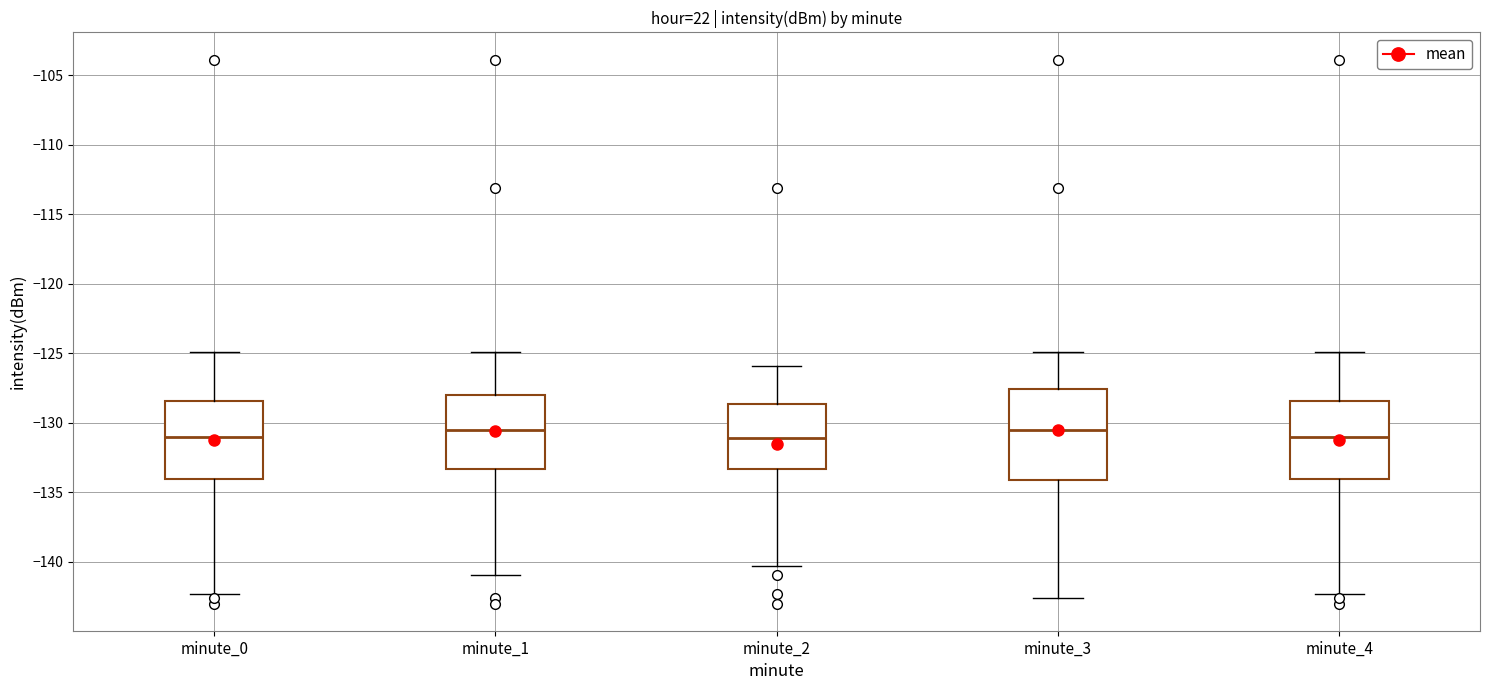

Reading left to right, transcribe this box plot: for each box, give where its median line is, the range the box spans, and where its two whiskers end, as read against the y-axis. The values are not printed on the chart, so give them approximately, as read against the axis.

minute_0: median -131.0, box -134.0 to -128.5, whiskers -142.5 to -125.0
minute_1: median -130.5, box -133.5 to -128.0, whiskers -141.0 to -125.0
minute_2: median -131.0, box -133.5 to -128.5, whiskers -140.5 to -126.0
minute_3: median -130.5, box -134.0 to -127.5, whiskers -142.5 to -125.0
minute_4: median -131.0, box -134.0 to -128.5, whiskers -142.5 to -125.0